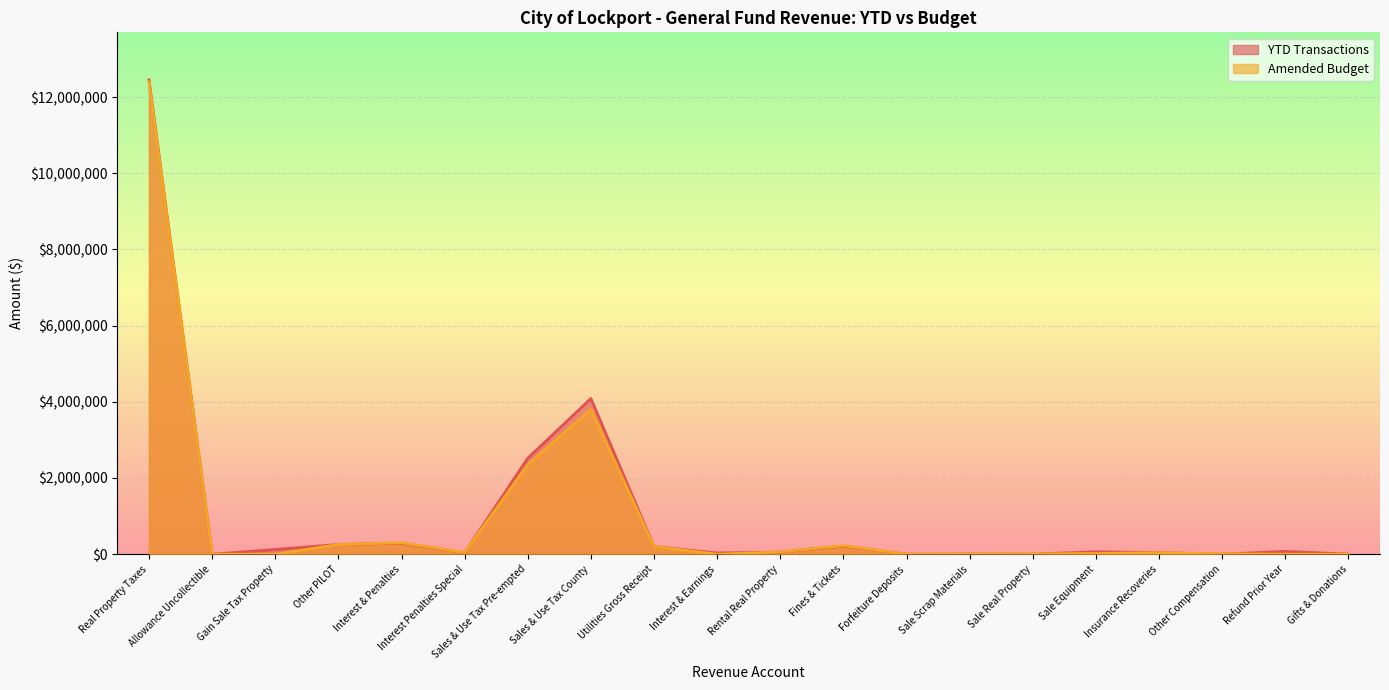

At which label does YTD Transactions first exceed 63705?

Real Property Taxes